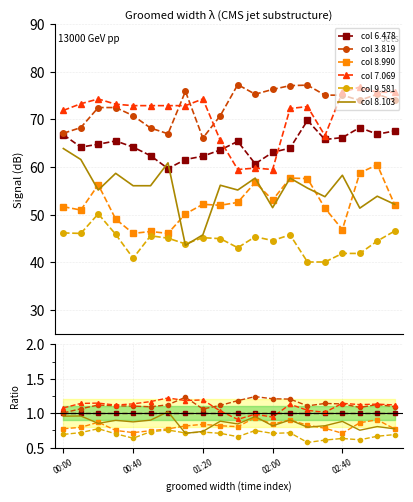

True or false: col 8.990 and col 6.478 cross at least once.

False